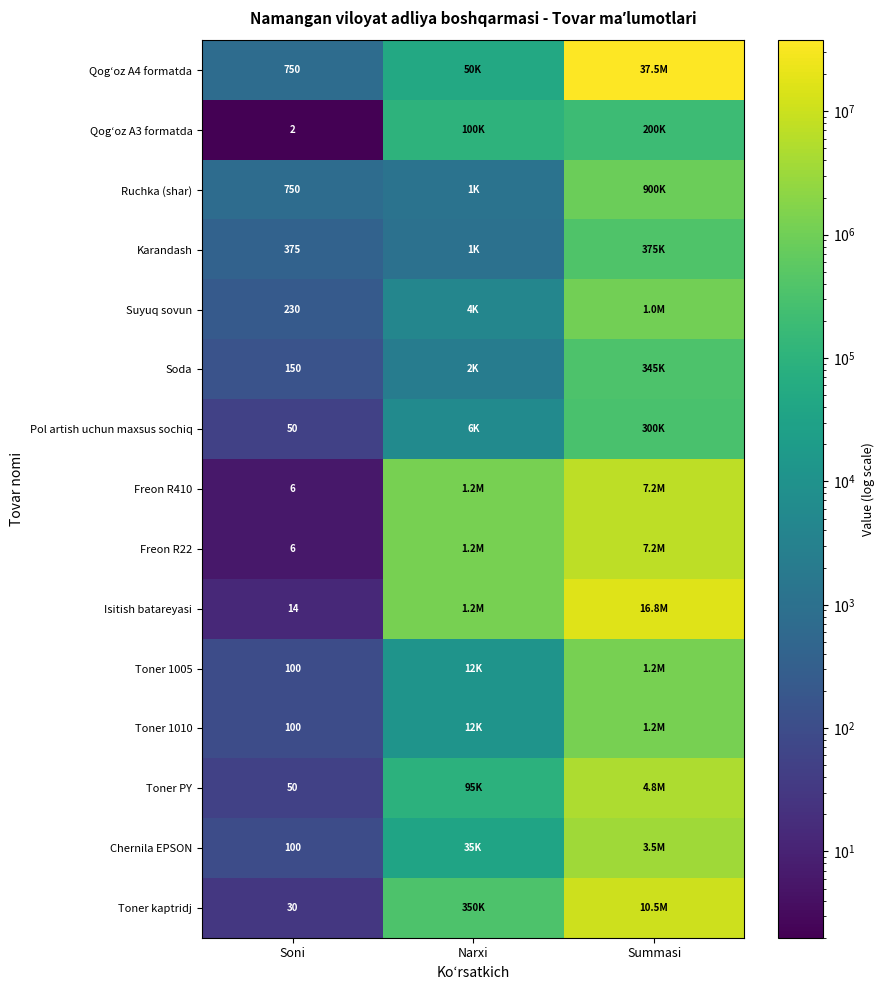

True or false: Chernila EPSON has a value of 162 at Soni.

False